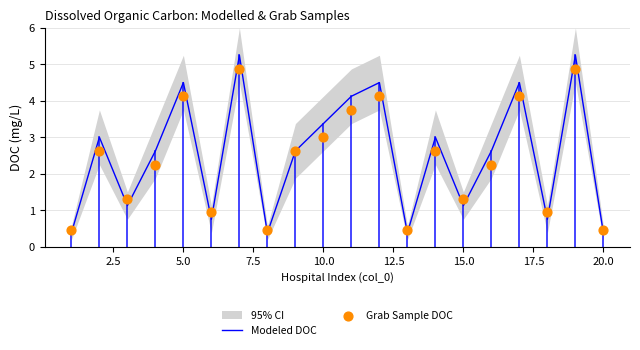

Which series reaches the maximum Y coordinate?

Modeled DOC